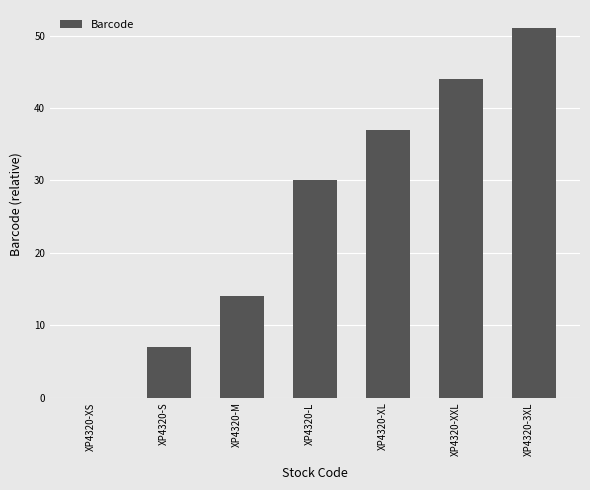

Reading right to left, transcribe all the data shown in this chart.

51	44	37	30	14	7	0